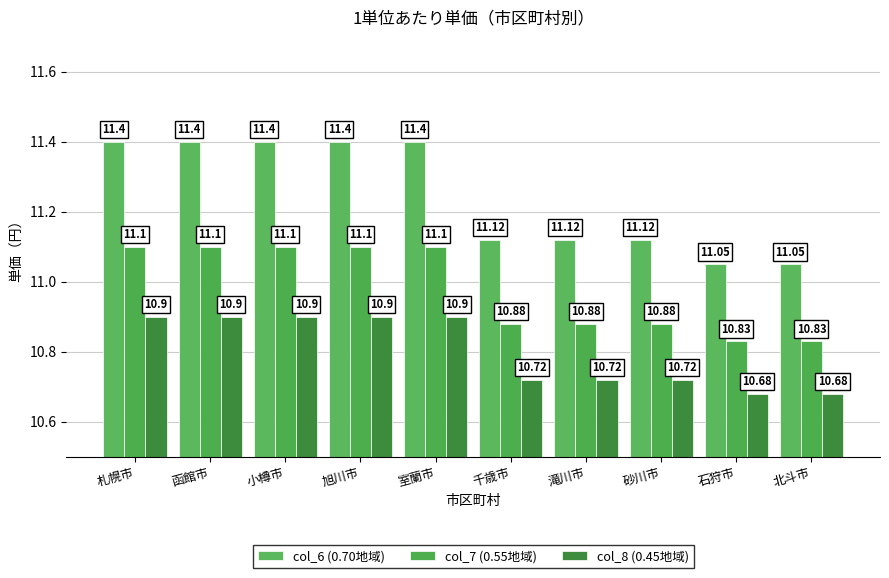

What is the sum of all col_6 (0.70地域) values?

112.5